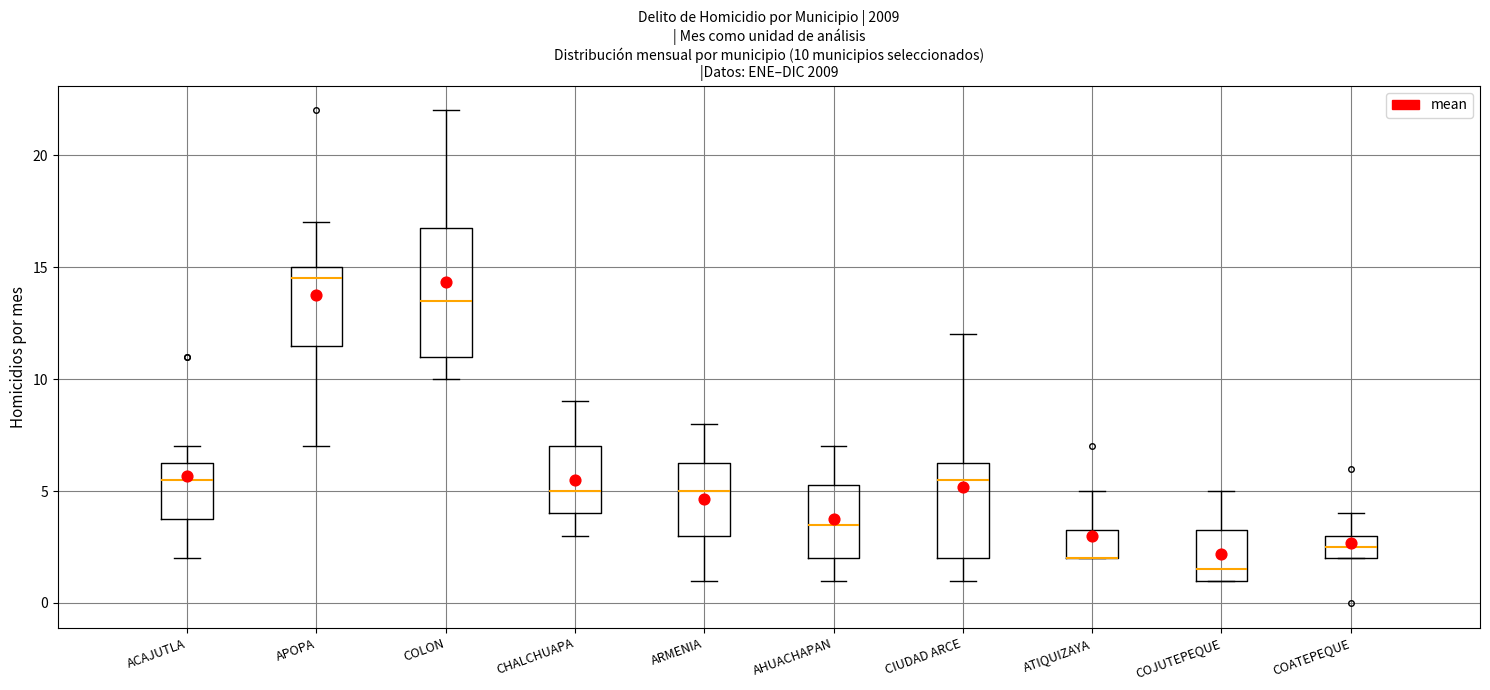

Comparing the boxes themselves (not the whiskers), which one is the tallest?

COLON